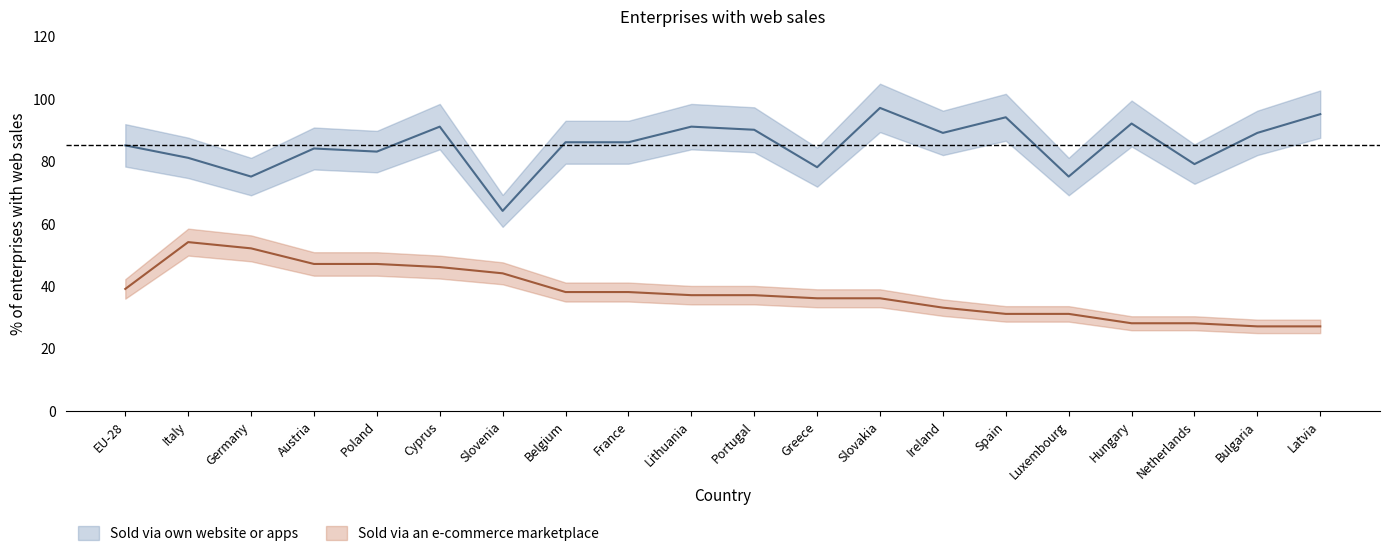

Reading left to right, list all the values displayed in this chart.

Sold via own website or apps: EU-28=85	Italy=81	Germany=75	Austria=84	Poland=83	Cyprus=91	Slovenia=64	Belgium=86	France=86	Lithuania=91	Portugal=90	Greece=78	Slovakia=97	Ireland=89	Spain=94	Luxembourg=75	Hungary=92	Netherlands=79	Bulgaria=89	Latvia=95
Sold via an e-commerce marketplace: EU-28=39	Italy=54	Germany=52	Austria=47	Poland=47	Cyprus=46	Slovenia=44	Belgium=38	France=38	Lithuania=37	Portugal=37	Greece=36	Slovakia=36	Ireland=33	Spain=31	Luxembourg=31	Hungary=28	Netherlands=28	Bulgaria=27	Latvia=27